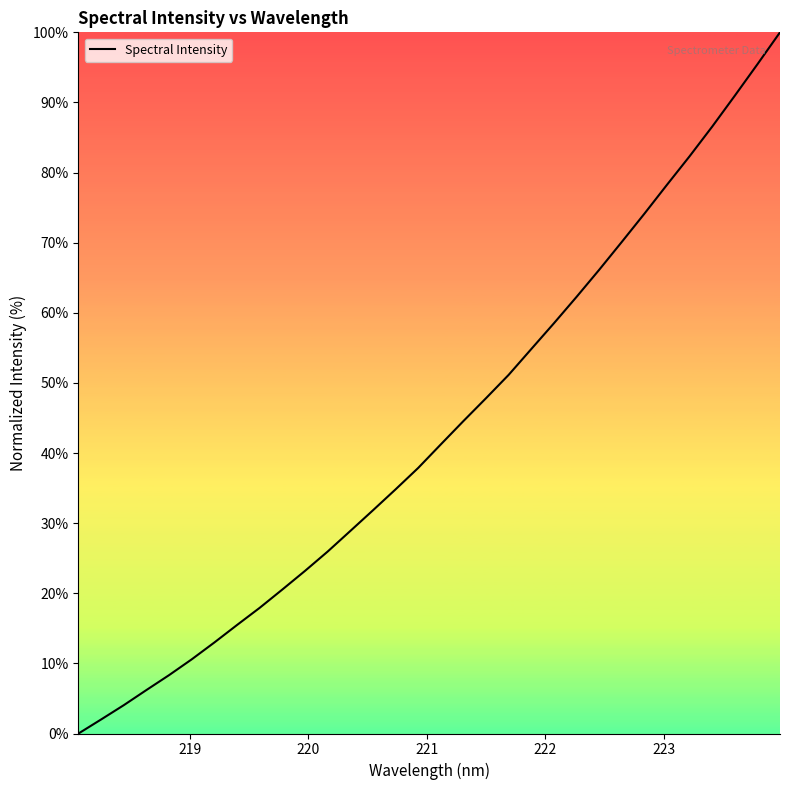

What is the maximum value shown in the chart?

100.0